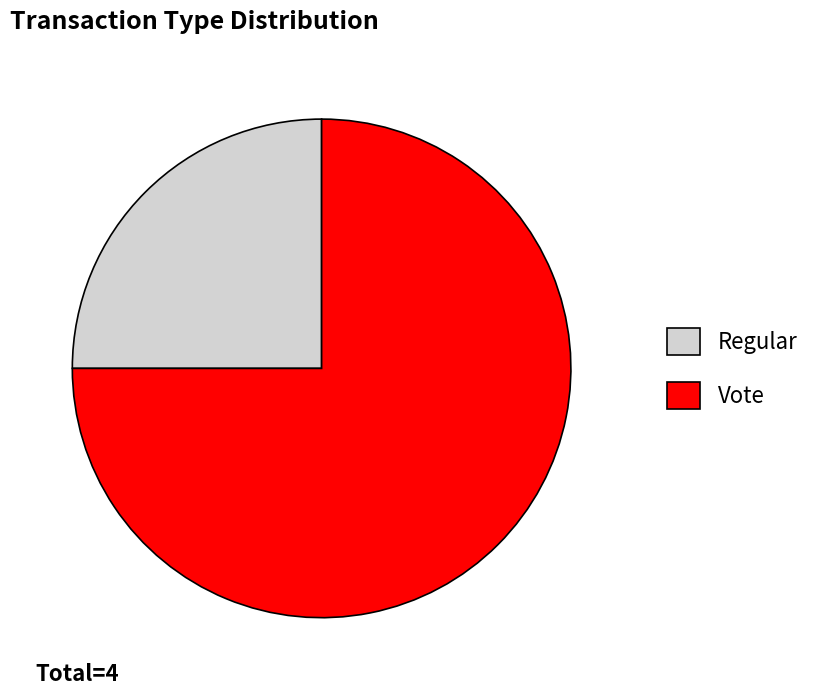

Rank the categories by value from highest to lowest.

Vote, Regular